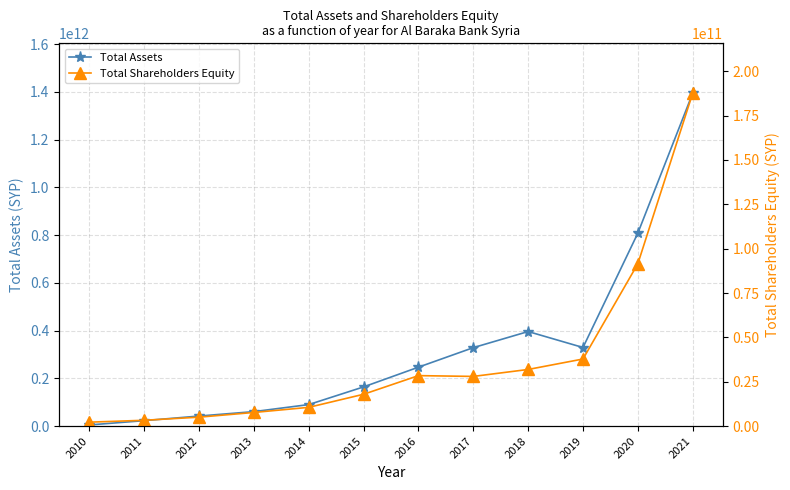

In Total Assets, how many points are lower than both neighbors (excluding endpoints)?

1